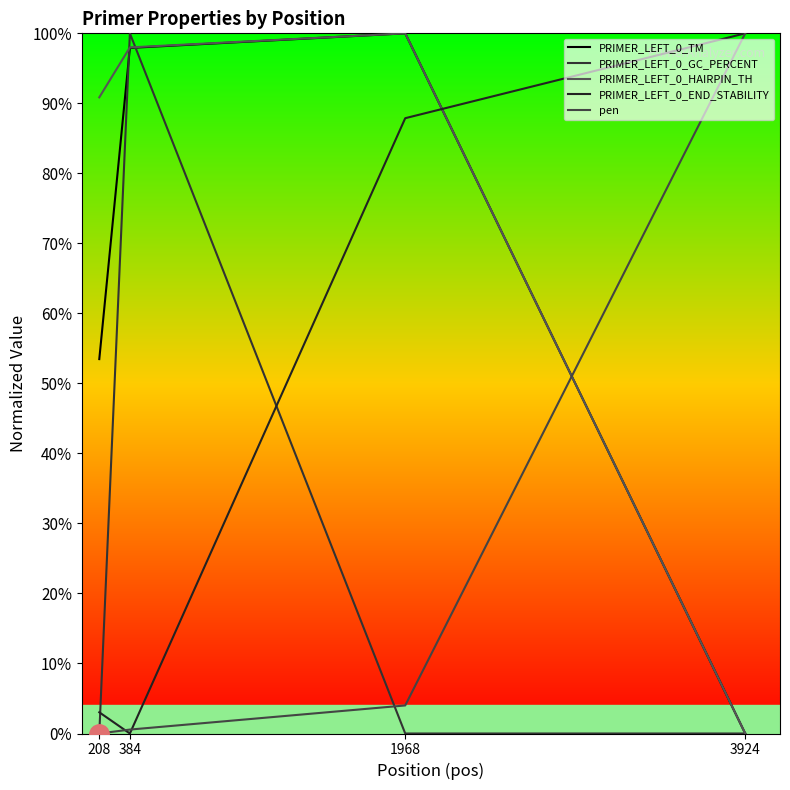

Rank the categories by PRIMER_LEFT_0_TM value from highest to lowest.

1968, 384, 208, 3924